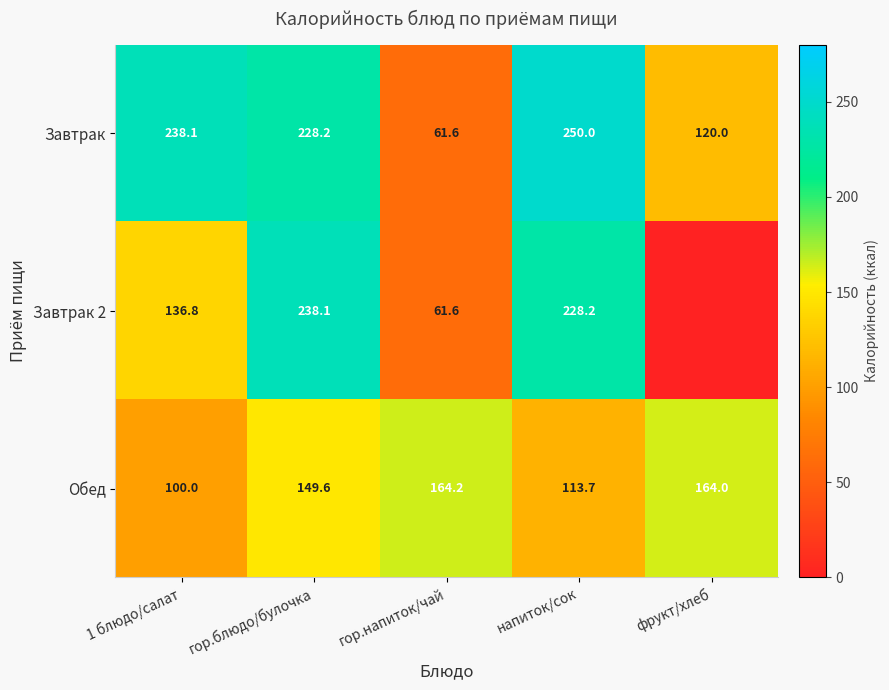

Which category has the lowest value in the Обед series?

1 блюдо/салат